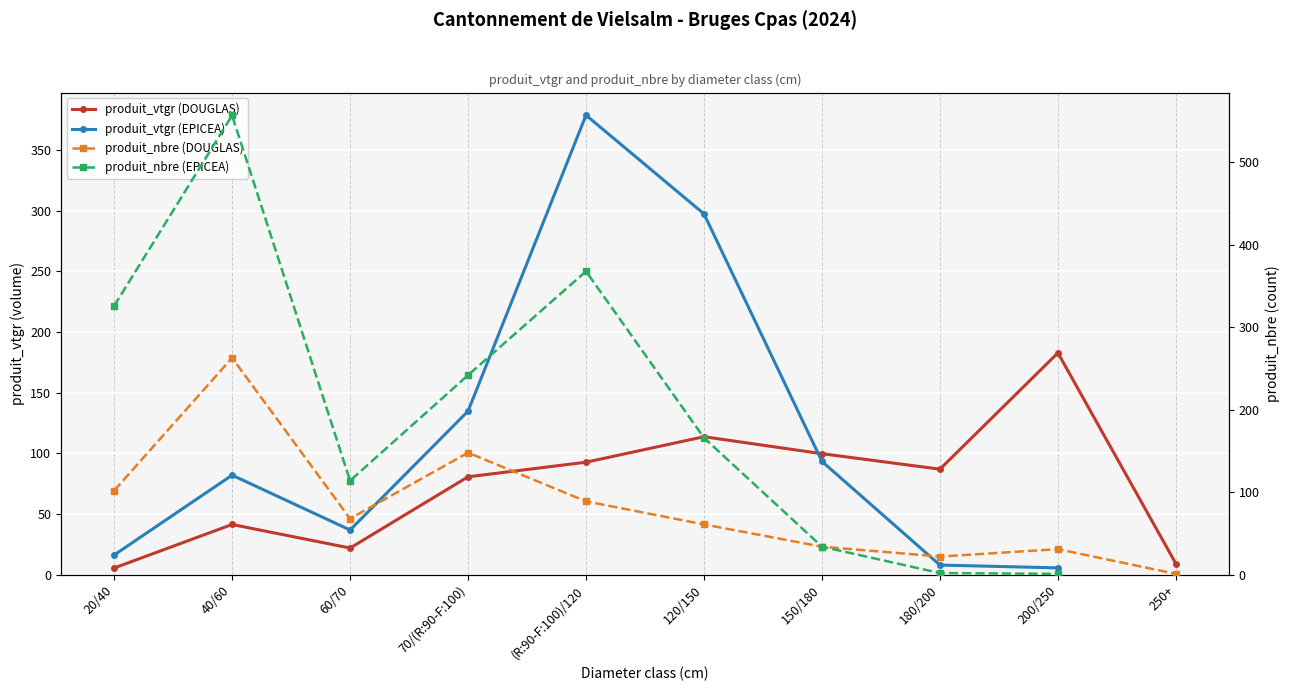

Which series has the largest range (max minus min)?

produit_nbre (EPICEA)